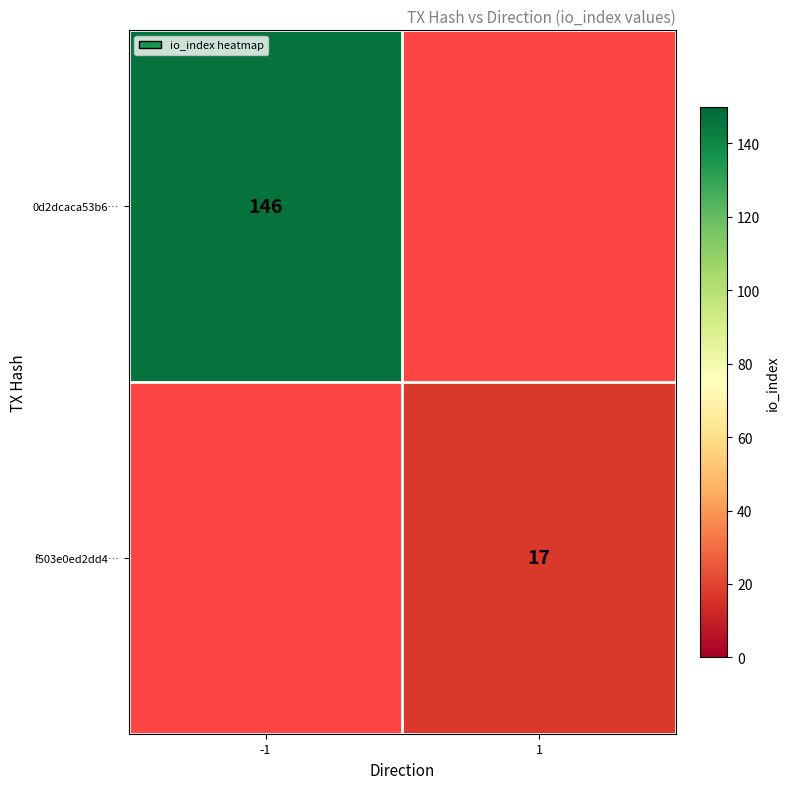

Is it true that f503e0ed2dd4… equals 7 at 1?

False